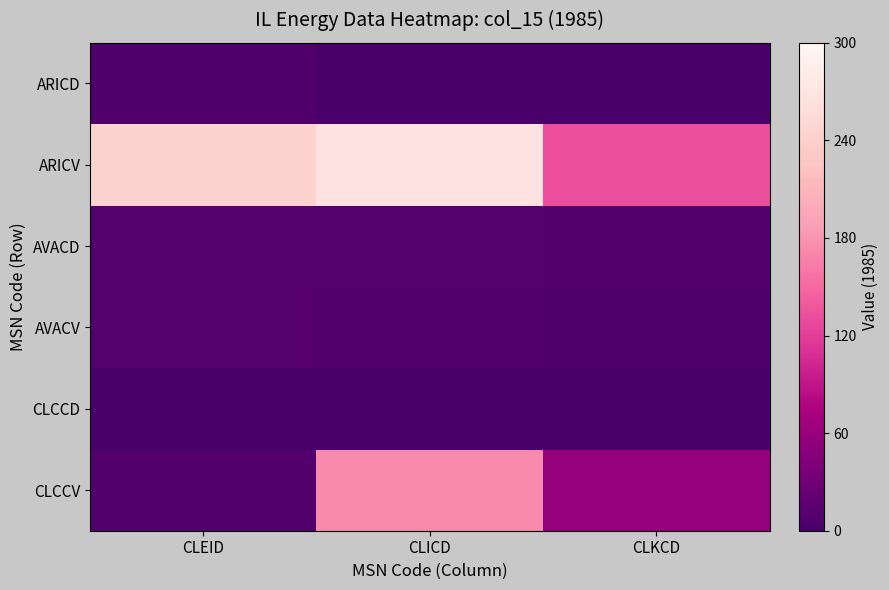

Between CLICD and CLKCD, which series saw the biggest shift?

ARICV